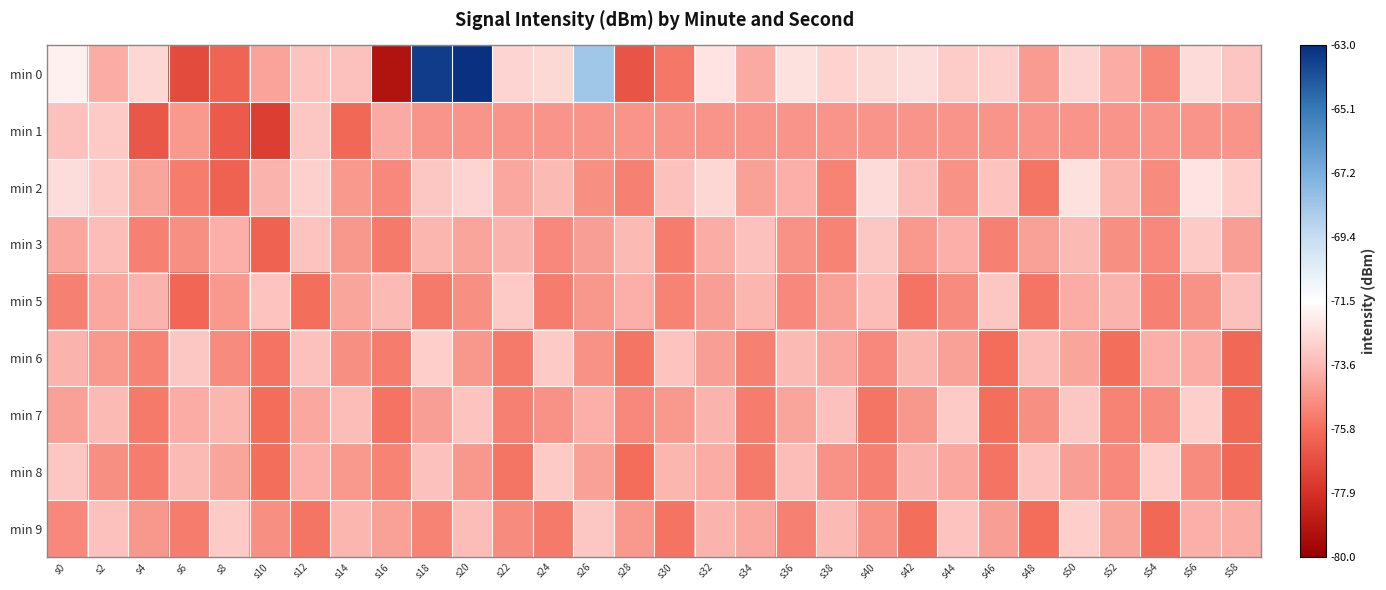

At which category is the sum across all series the highest?

s20